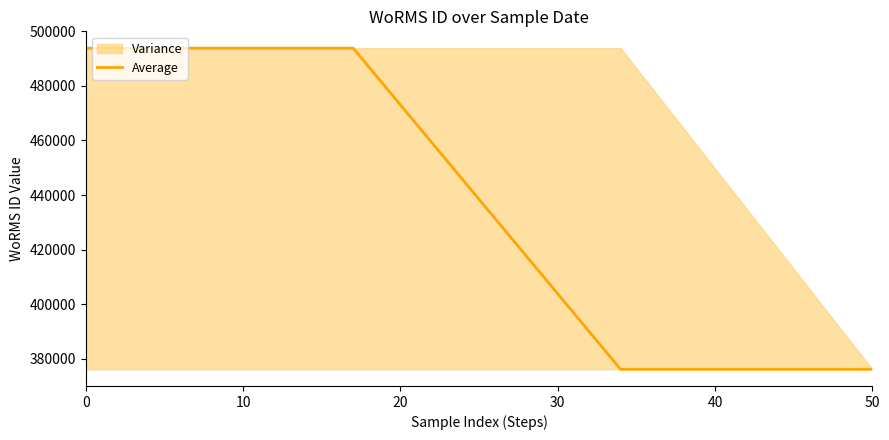

List the labels in order of value, largest first.

0, 10, 20, 30